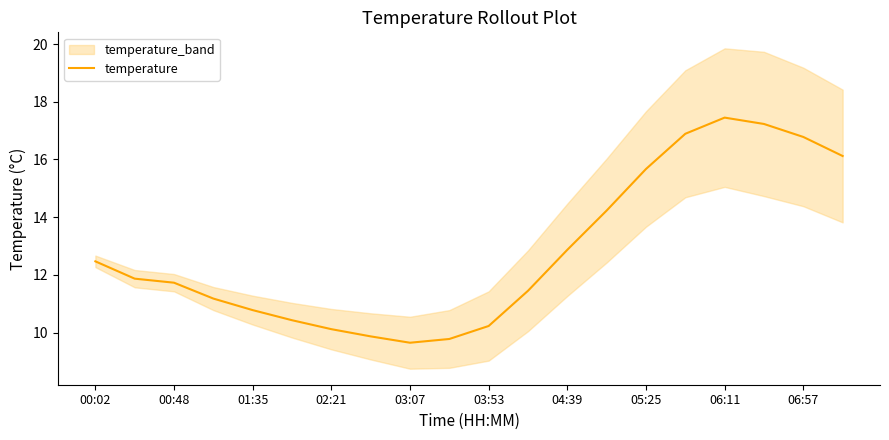

True or false: temperature has a value of 13.8 at 02:21.

False